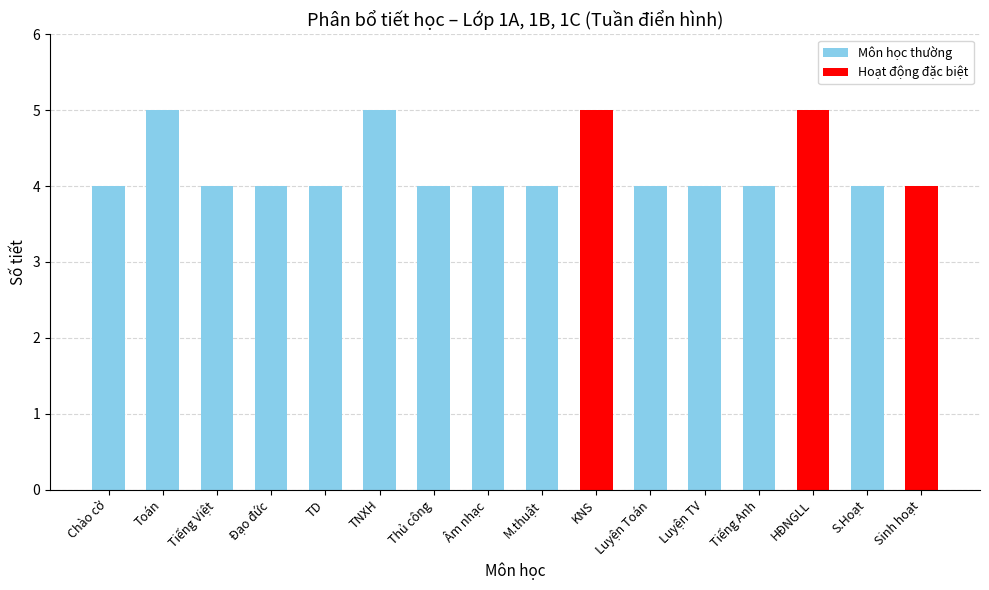

What is the label of the 14th bar from the right?

Tiếng Việt